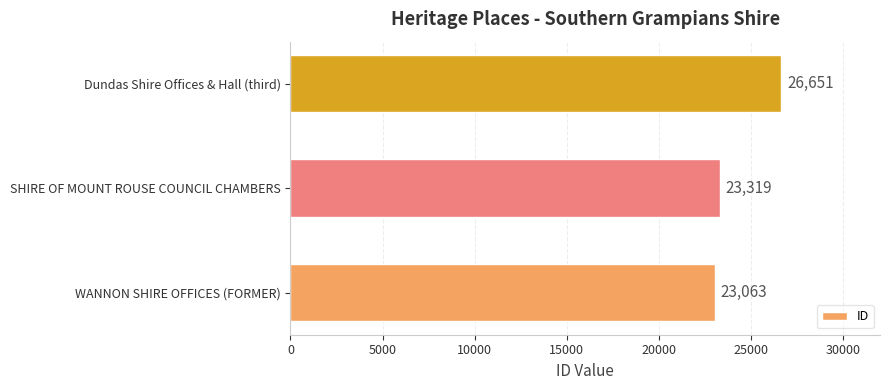

What is the average value?

24344